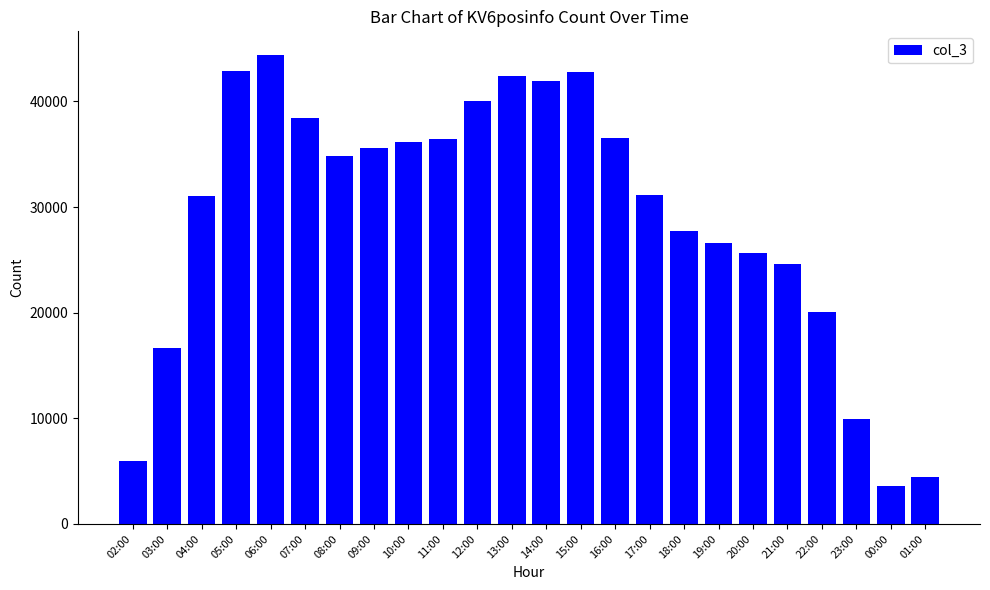

What is the sum of the values at 13:00 and 04:00?

73436